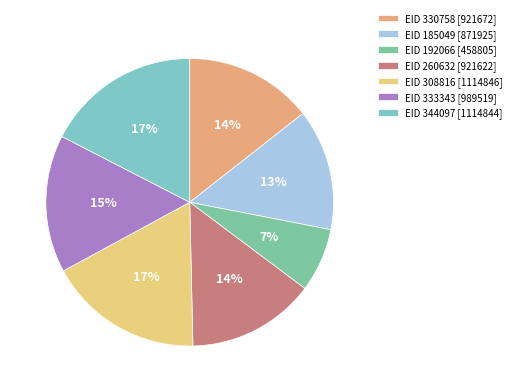

To the nearest percent, what is the difference between the 308816 and 260632 slice percentages?

3%